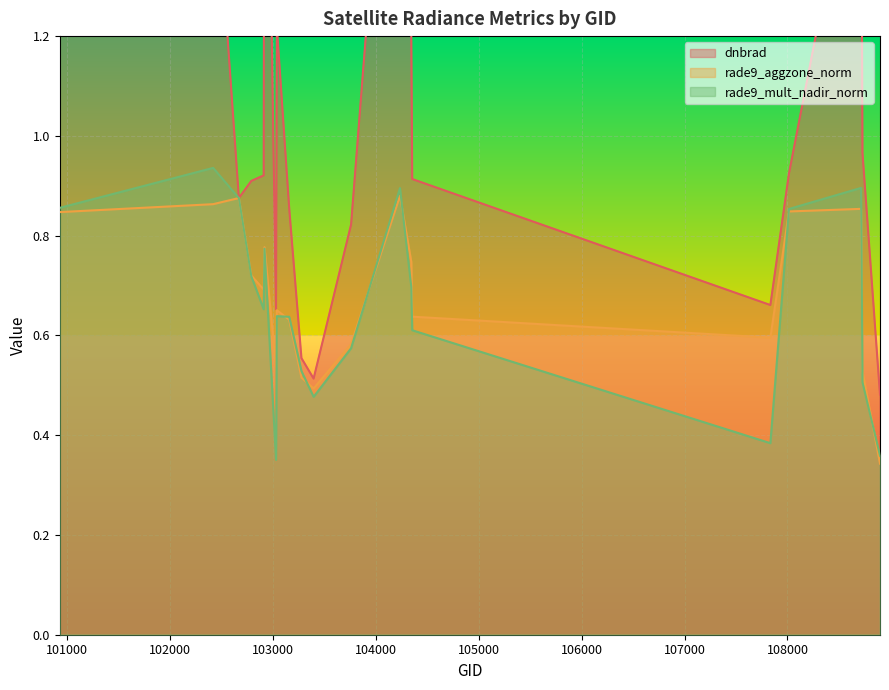

What is the difference between the maximum and minimum values in the dnbrad series?

1.9